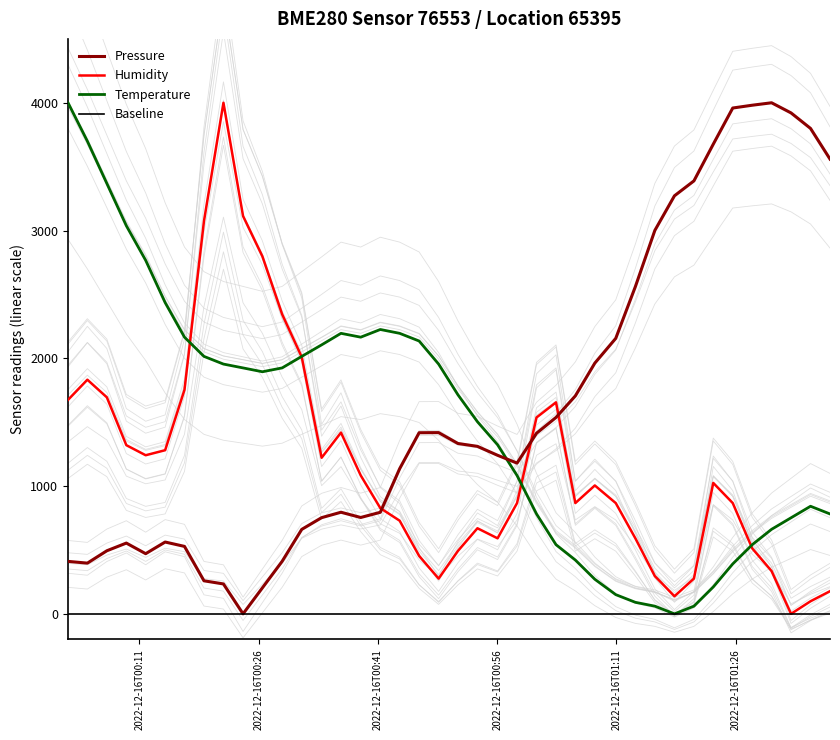

How many times do Pressure and Temperature cross each other?

1